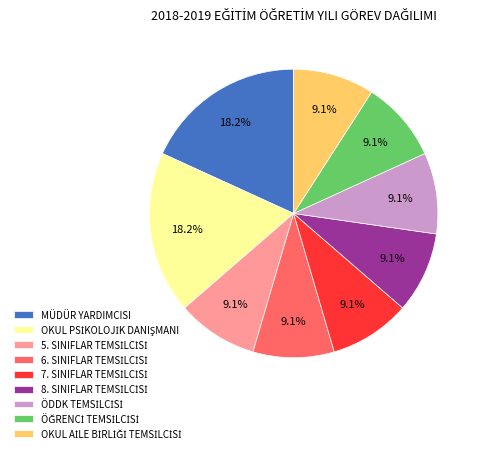

Is there any slice that represents more than half of the pie?

No